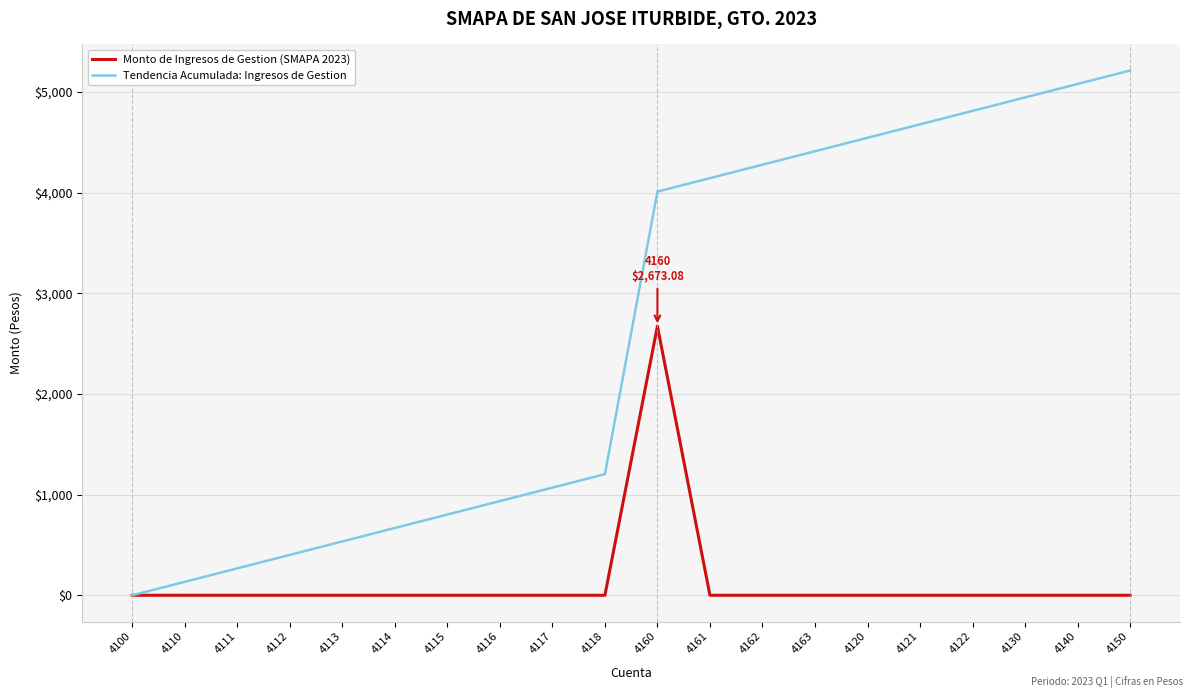

Reading left to right, transcribe all the data shown in this chart.

Monto de Ingresos de Gestion (SMAPA 2023): 0.0	0.0	0.0	0.0	0.0	0.0	0.0	0.0	0.0	0.0	2673.1	0.0	0.0	0.0	0.0	0.0	0.0	0.0	0.0	0.0
Tendencia Acumulada: Ingresos de Gestion: 0.0	133.7	267.3	401.0	534.6	668.3	801.9	935.6	1069.2	1202.9	4009.6	4143.3	4276.9	4410.6	4544.2	4677.9	4811.5	4945.2	5078.9	5212.5